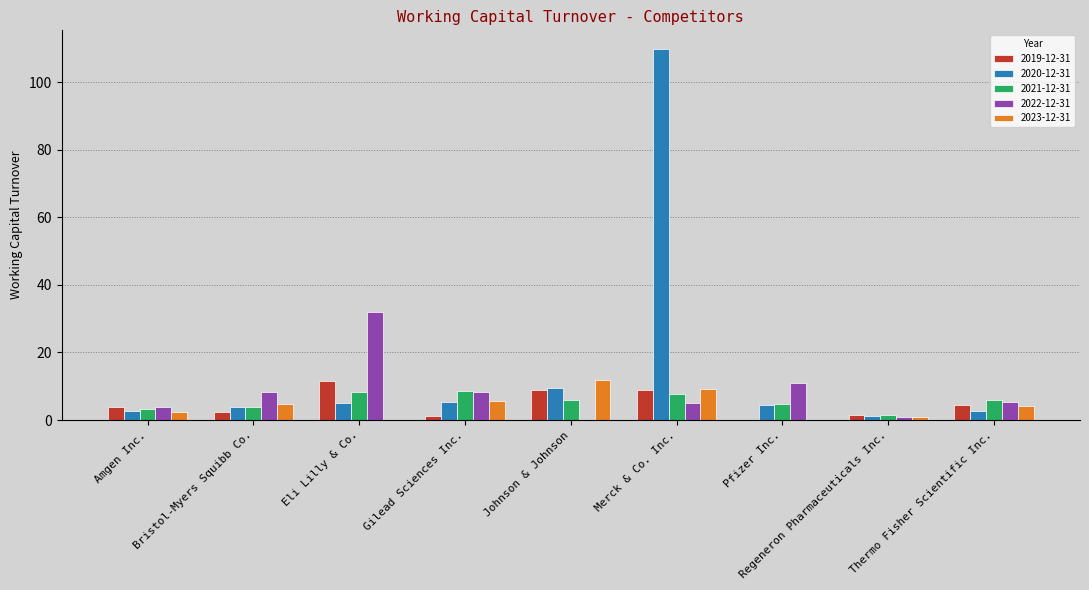

At which label does 2021-12-31 first exceed 5?

Eli Lilly & Co.